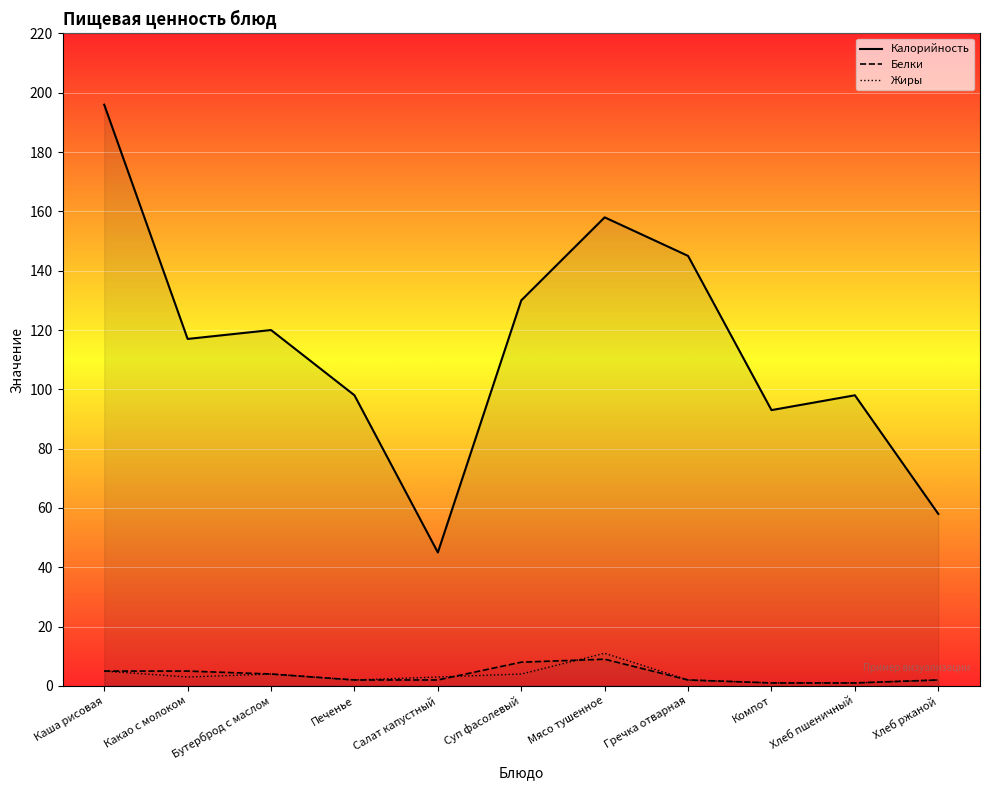

What is the maximum value shown in the chart?

196